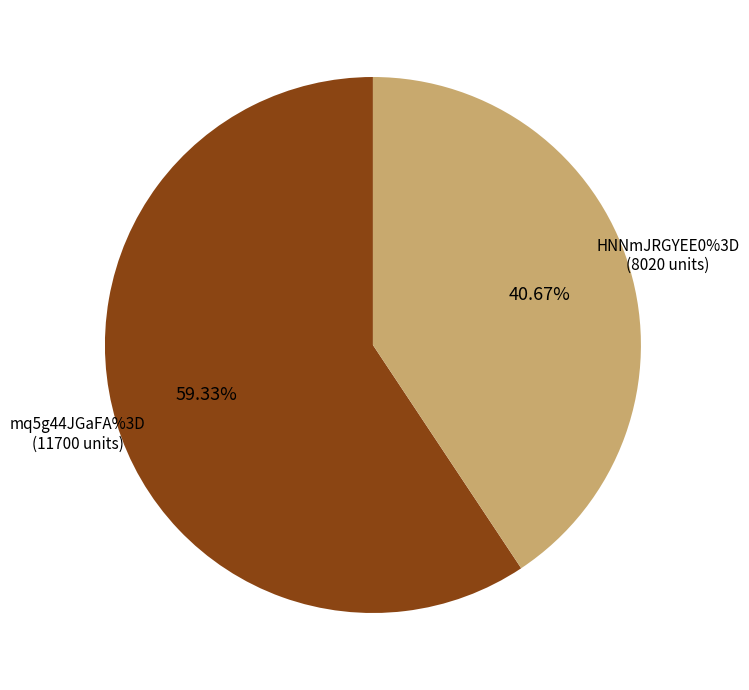

Which slice is the largest?

mq5g44JGaFA%3D